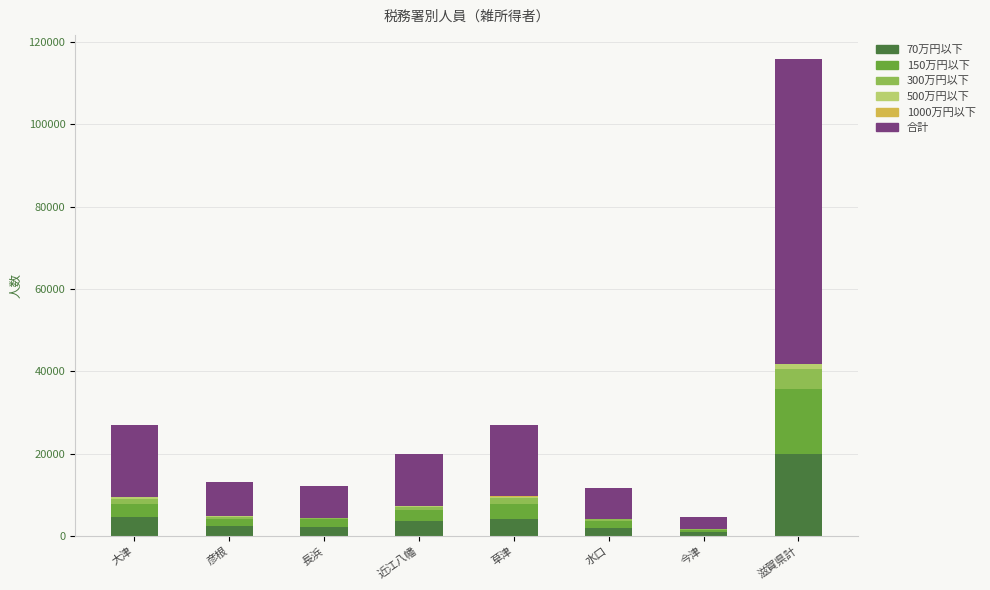

At which category is the sum across all series the highest?

滋賀県計